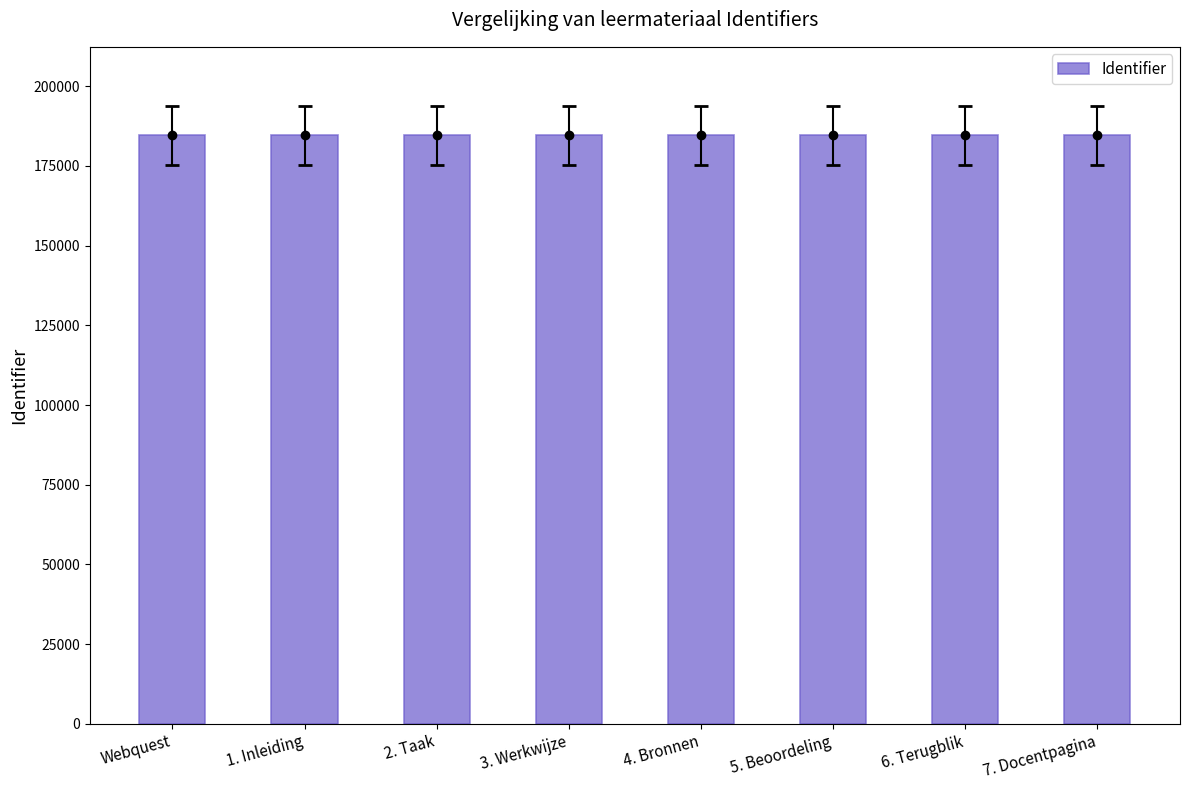

Reading right to left, transcribe all the data shown in this chart.

184647	184645	184643	184641	184639	184637	184634	184631